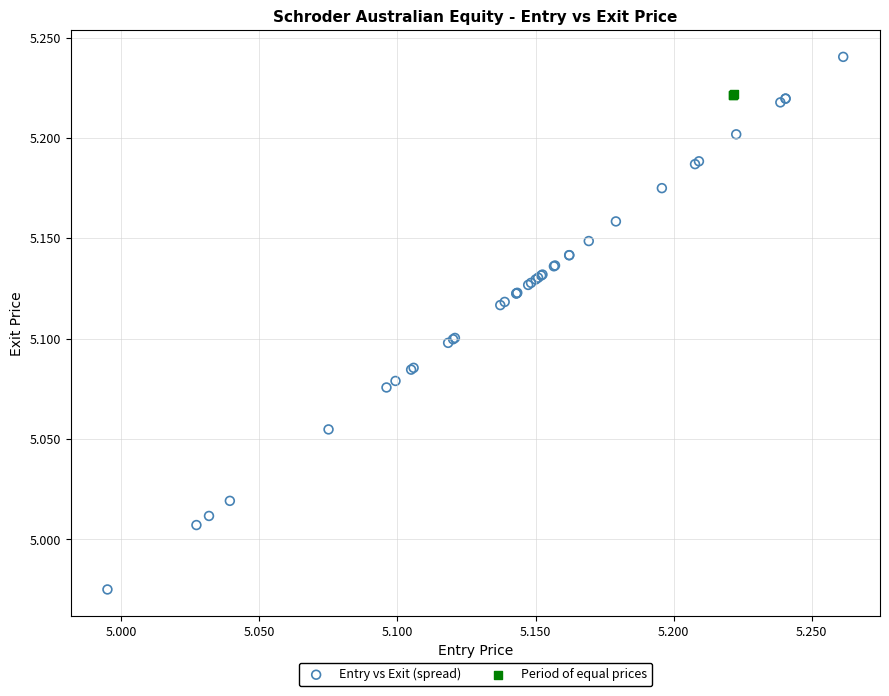

Which series has the largest Y range (max minus min)?

Entry vs Exit (spread)